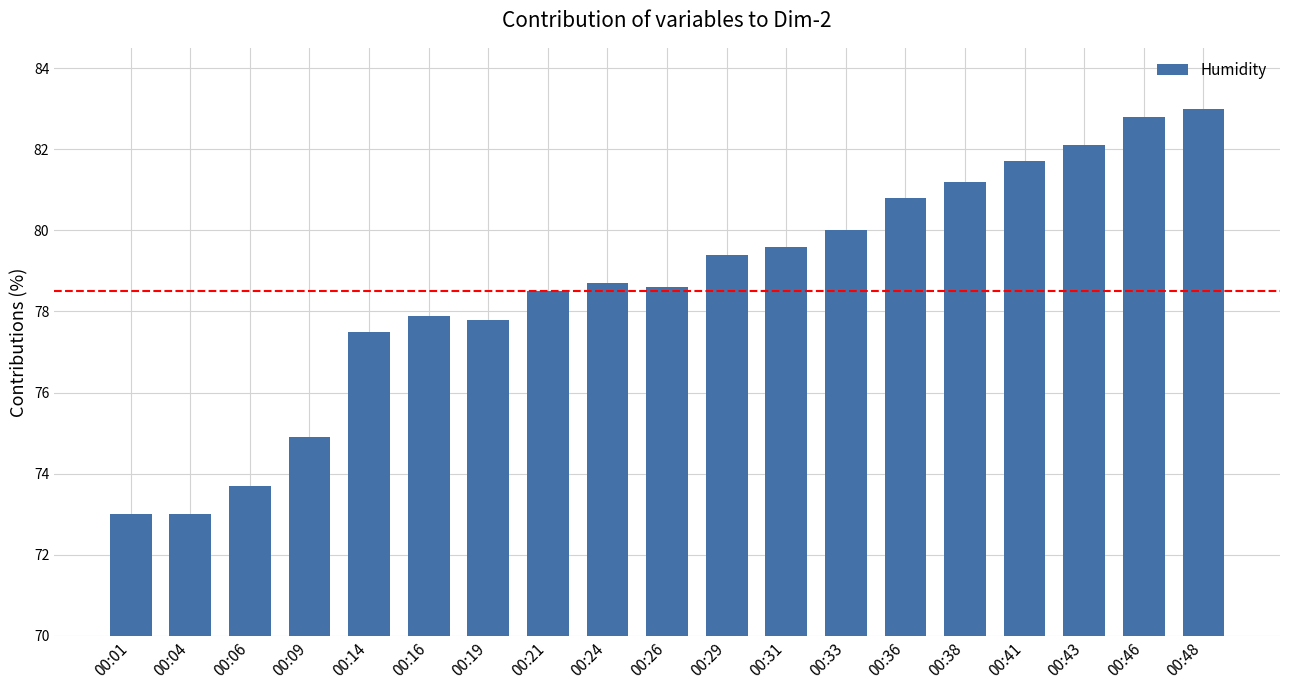

The value at 00:14 is 77.5. True or false?

True